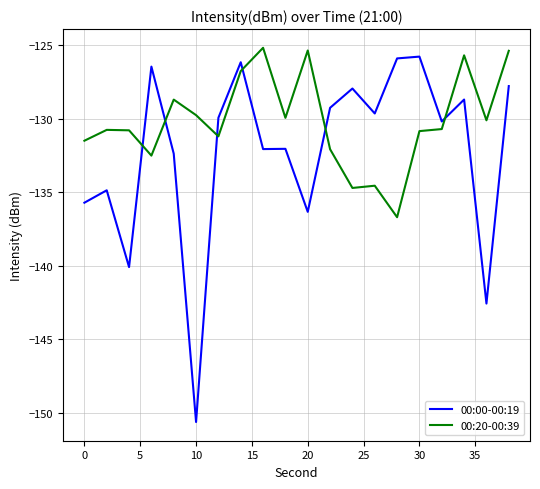

Which series has the largest range (max minus min)?

00:00-00:19